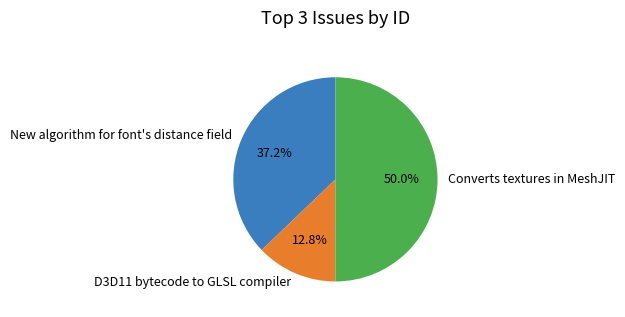

Rank the categories by value from lowest to highest.

D3D11 bytecode to GLSL compiler, New algorithm for font's distance field, Converts textures in MeshJIT